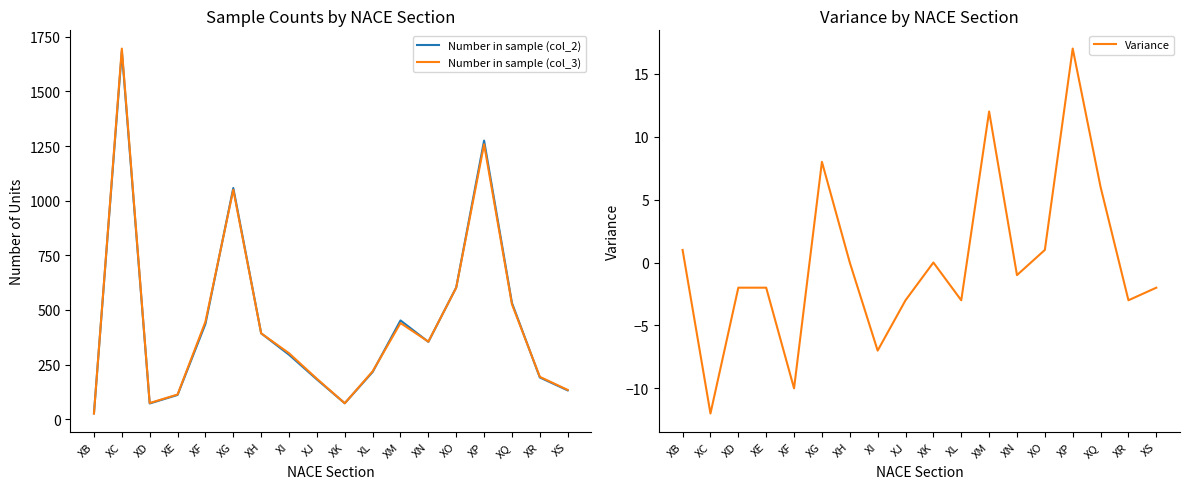

What are all the series names shown in the legend?

Number in sample (col_2), Number in sample (col_3), Variance